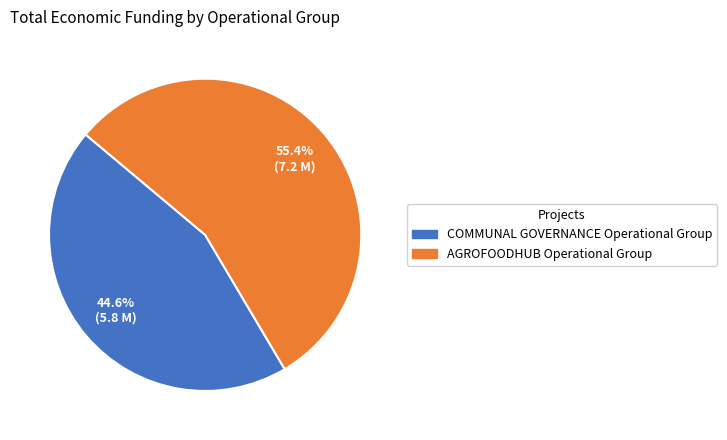

True or false: AGROFOODHUB Operational Group accounts for 64% of the total.

False